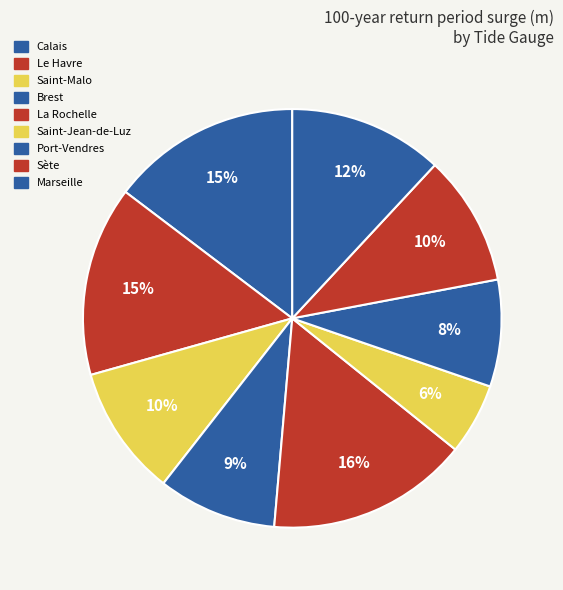

Is Sète the majority of the pie?

No